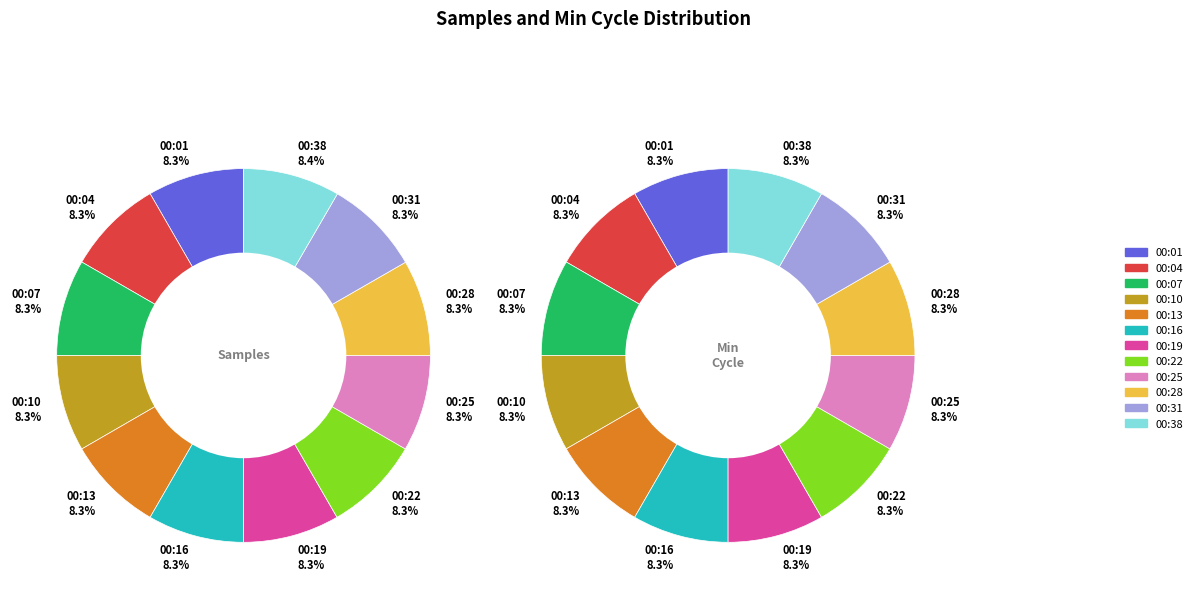

What percentage do 00:01 and 00:22 together represent?

16.7%